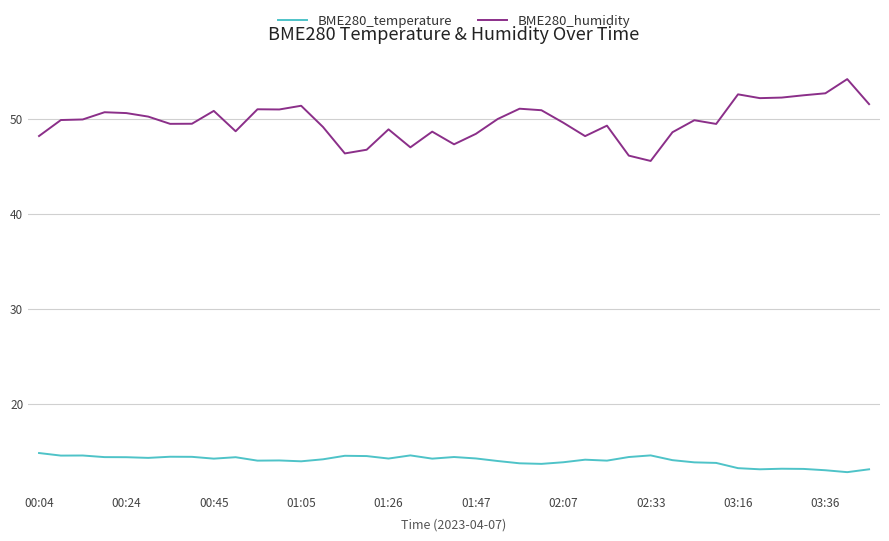

What is the minimum value shown in the chart?

12.9